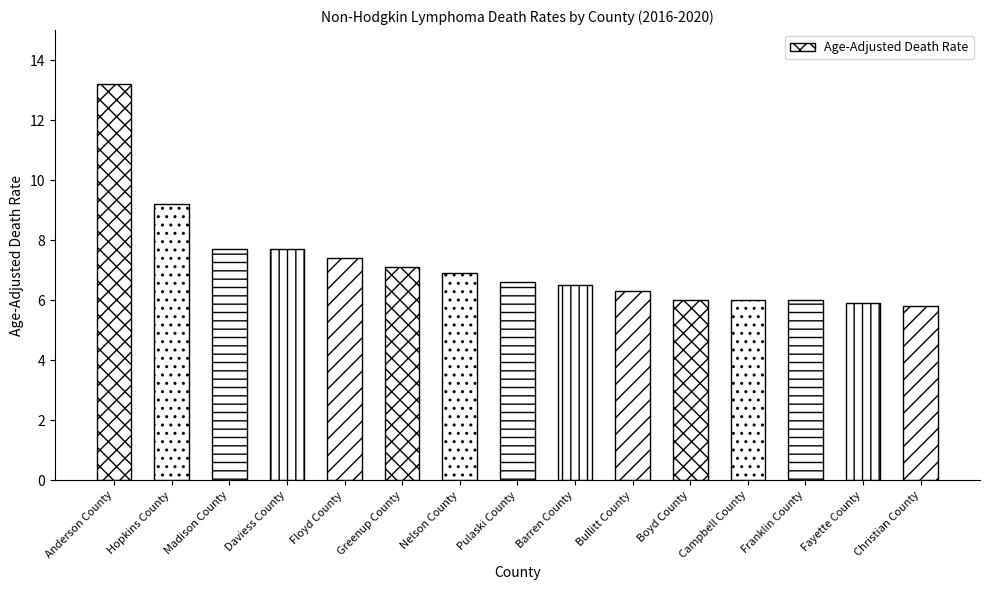

What position from the right is Greenup County?

10